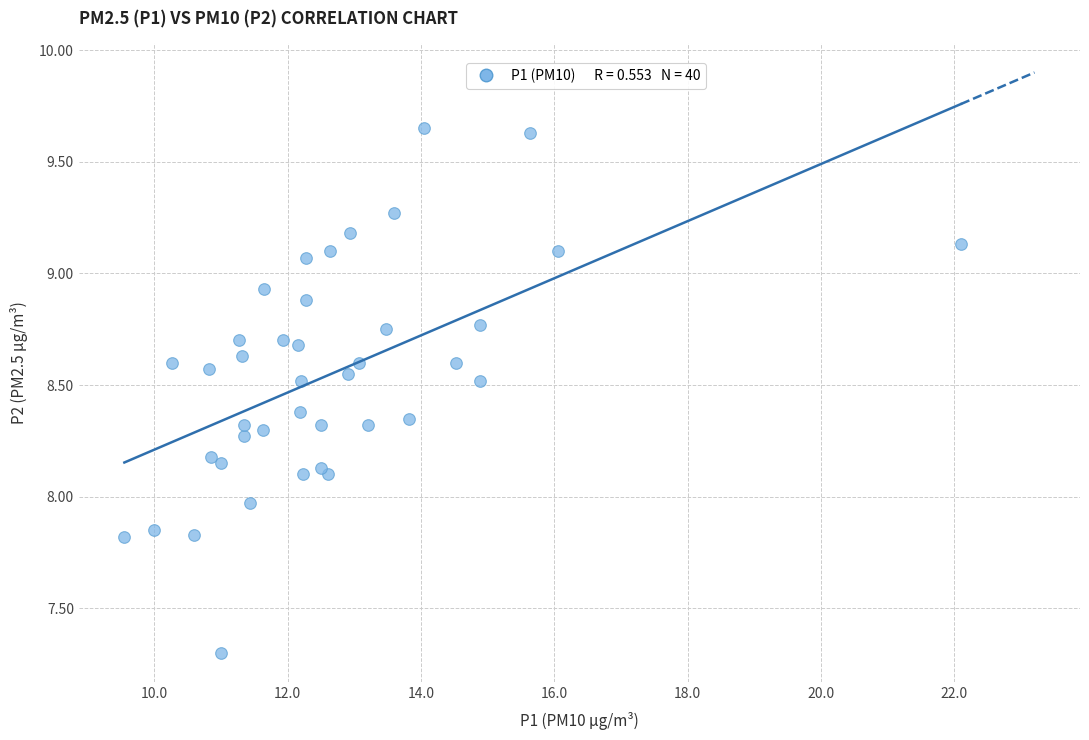

What is the range of X values (max minus min)?

12.6